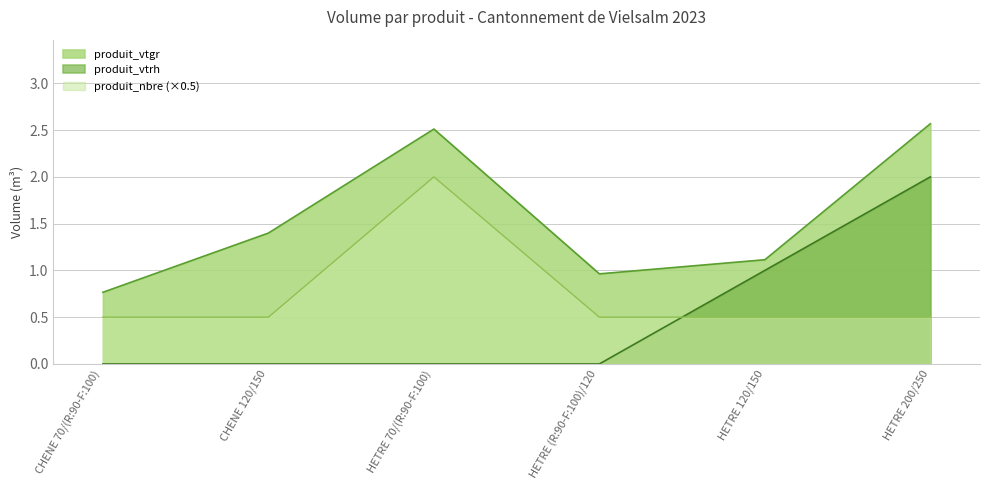

What is the total value across all series at HETRE (R:90-F:100)/120?

1.5